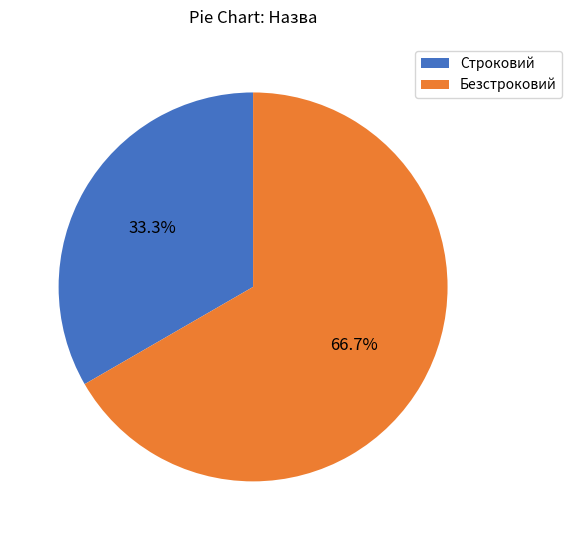

Which has a higher value, Безстроковий or Строковий?

Безстроковий